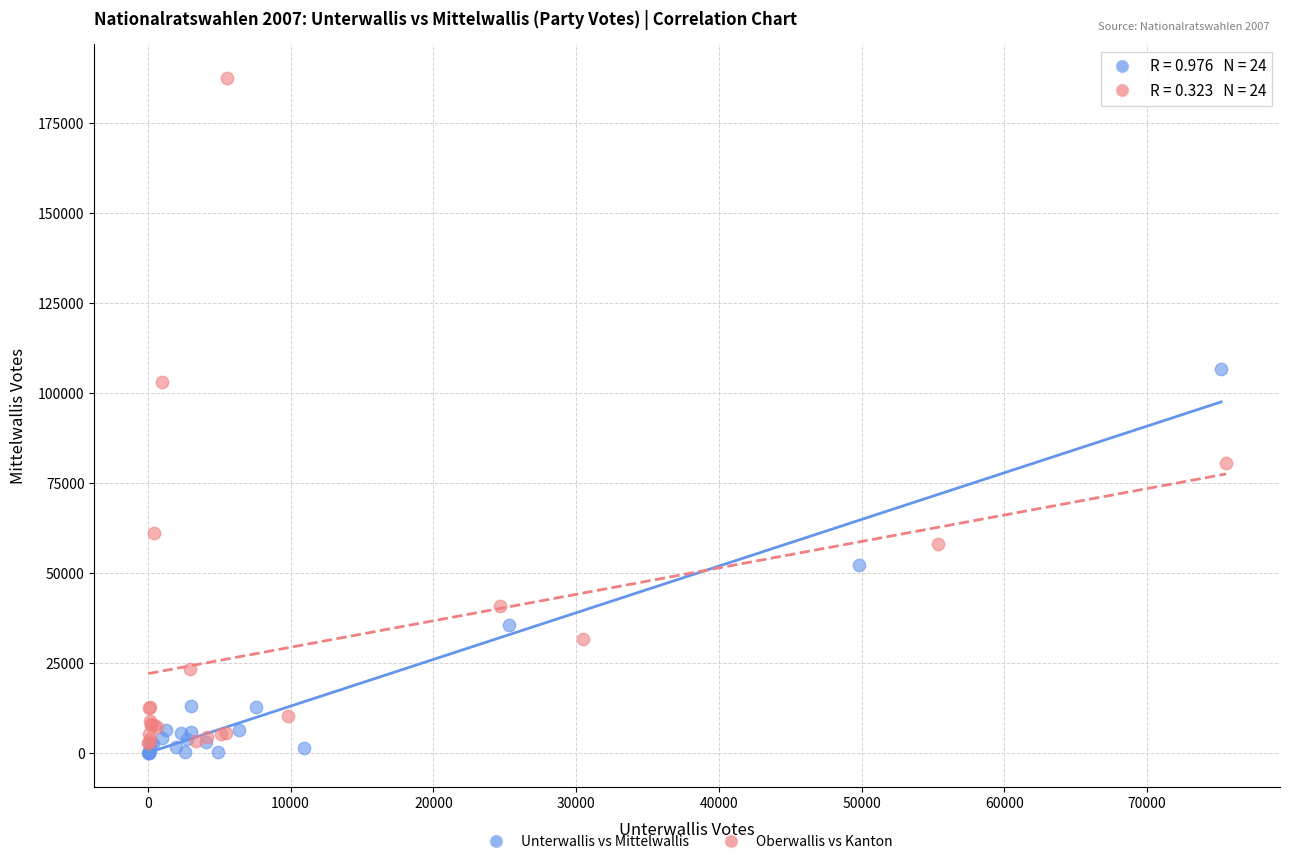

Which series reaches the maximum Y coordinate?

Oberwallis vs Kanton